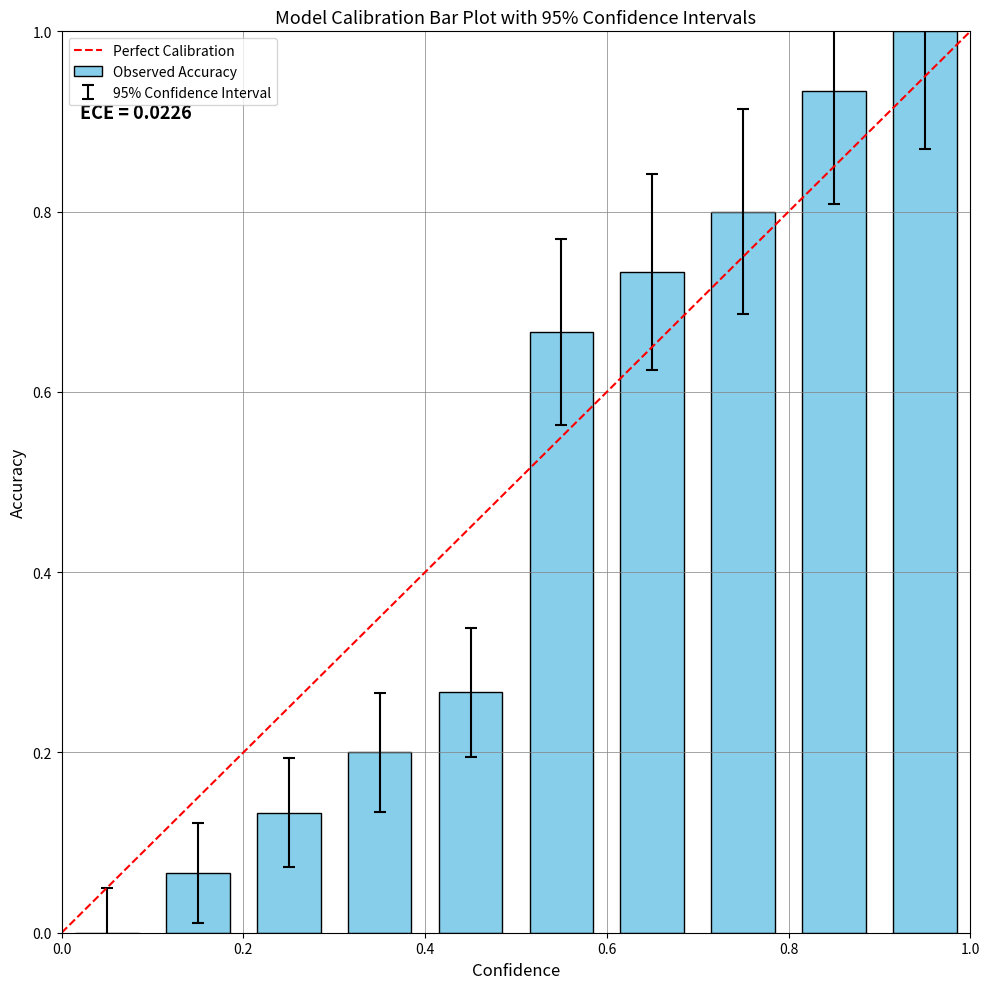

What is the greatest value displayed?

1.0